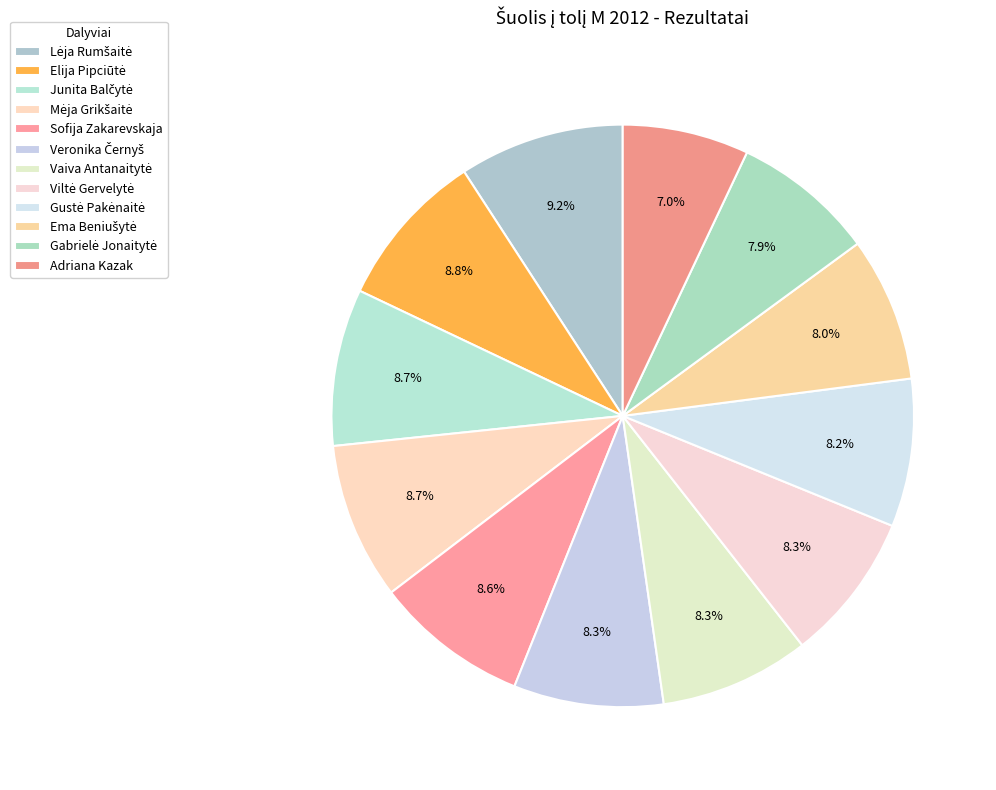

True or false: Mėja Grikšaitė accounts for 9% of the total.

True